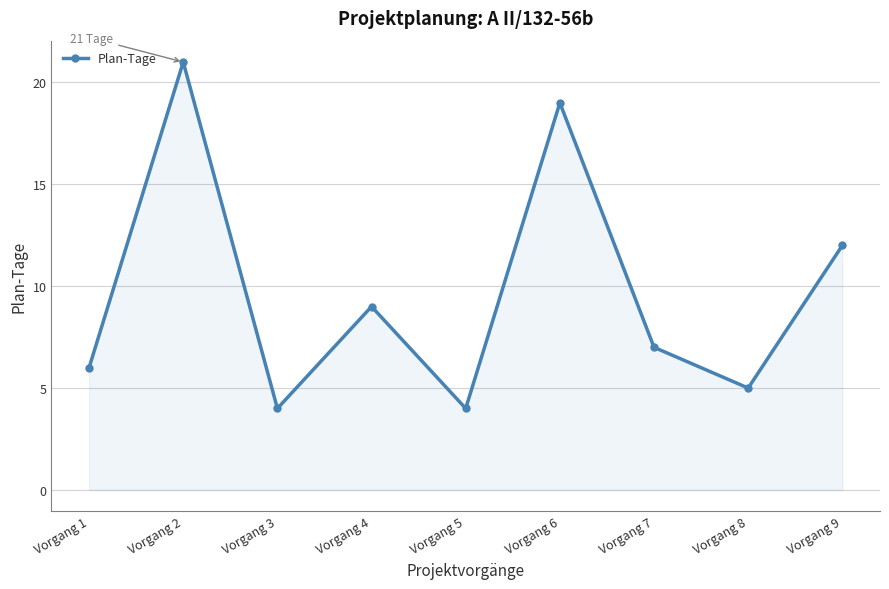

At which label is the value closest to 12?

Vorgang 9